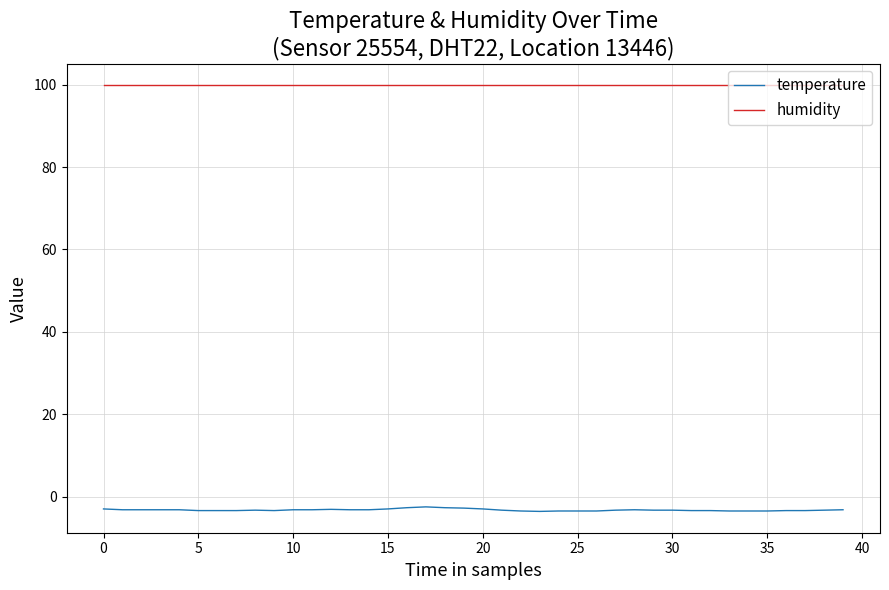

What is the sum of all humidity values?

3996.0